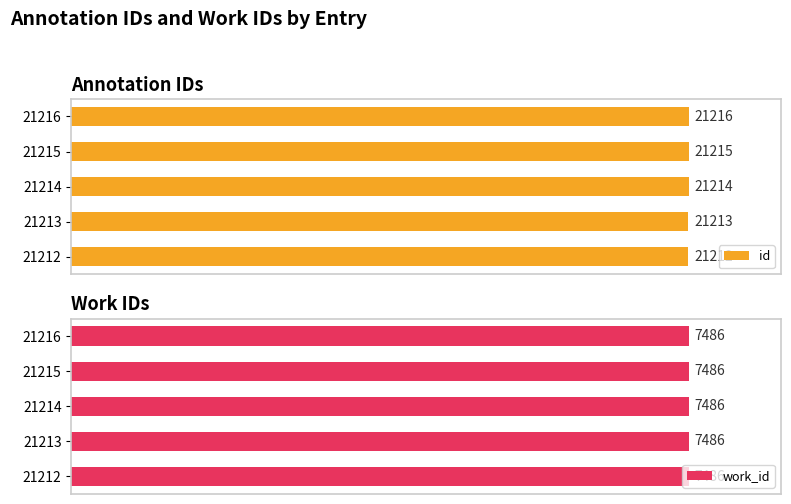

How many id values are between 21213 and 21215?

3